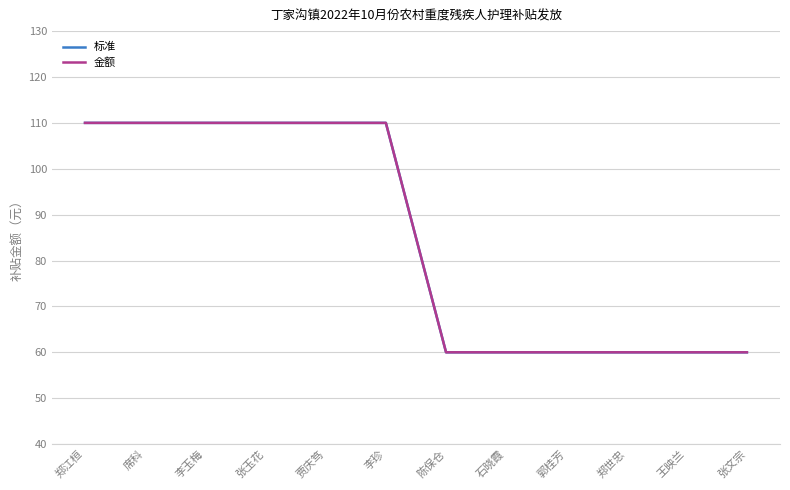

Reading left to right, transcribe all the data shown in this chart.

标准: 郑江桓=110	席科=110	李玉梅=110	张玉花=110	贾庆笃=110	李珍=110	陈保仓=60	石晓霞=60	郭桂芳=60	郑世忠=60	王映兰=60	张文宗=60
金额: 郑江桓=110	席科=110	李玉梅=110	张玉花=110	贾庆笃=110	李珍=110	陈保仓=60	石晓霞=60	郭桂芳=60	郑世忠=60	王映兰=60	张文宗=60